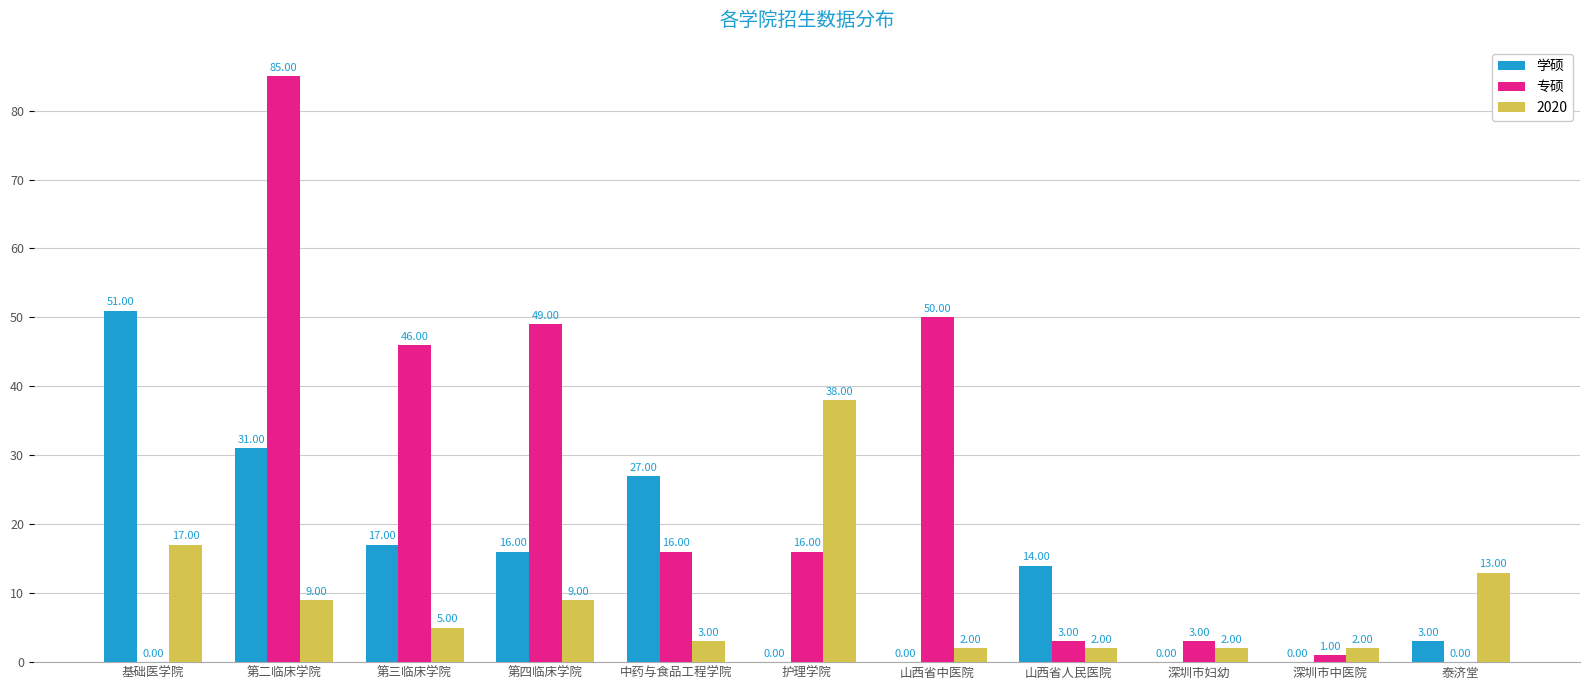

What is the sum of all 学硕 values?

159